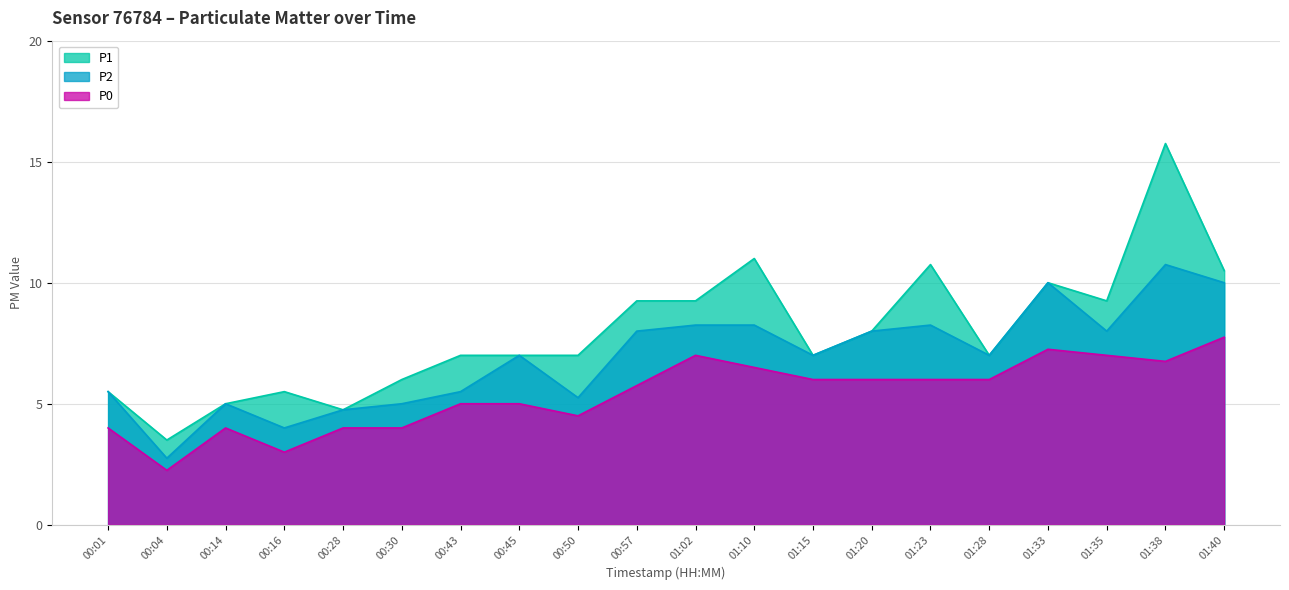

At which category does P0 reach its first local valley?

00:04